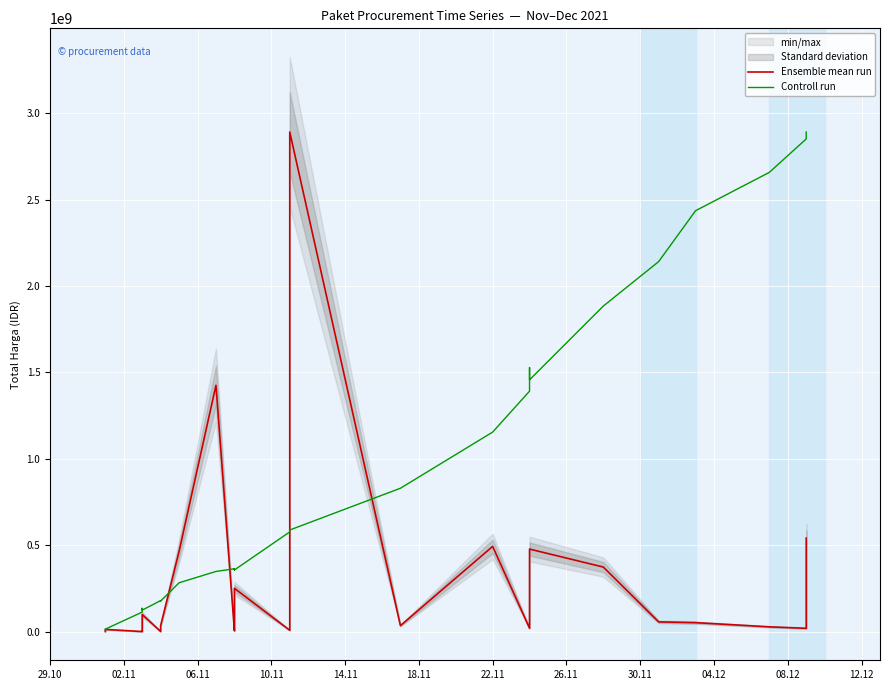

How many lines are shown in the chart?

2